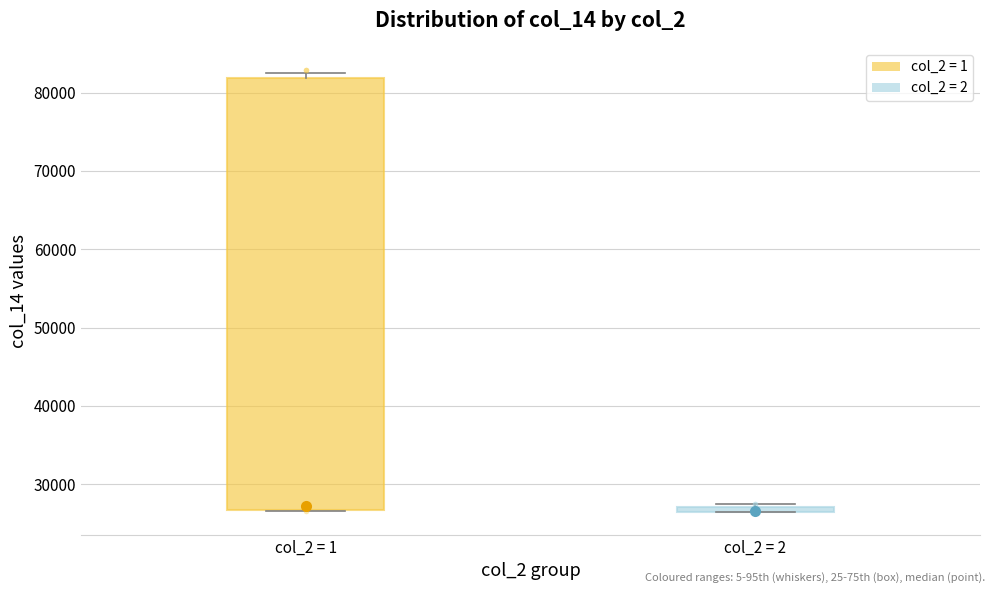

Comparing the boxes themselves (not the whiskers), which one is the tallest?

col_2 = 1